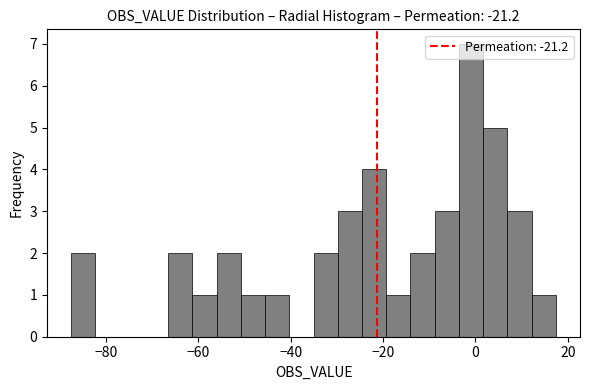

Read against the x-axis, roughly where is the centre of the tallest bar?

0